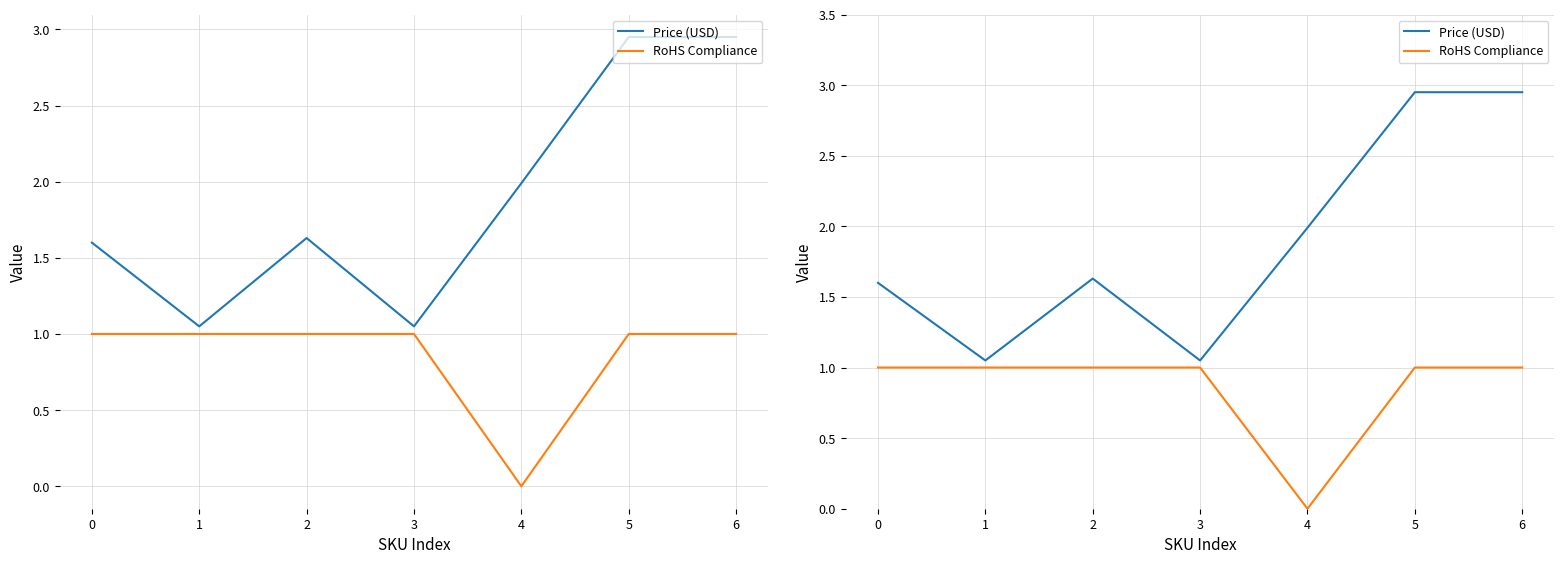

True or false: RoHS Compliance and Price (USD) intersect in this chart.

False